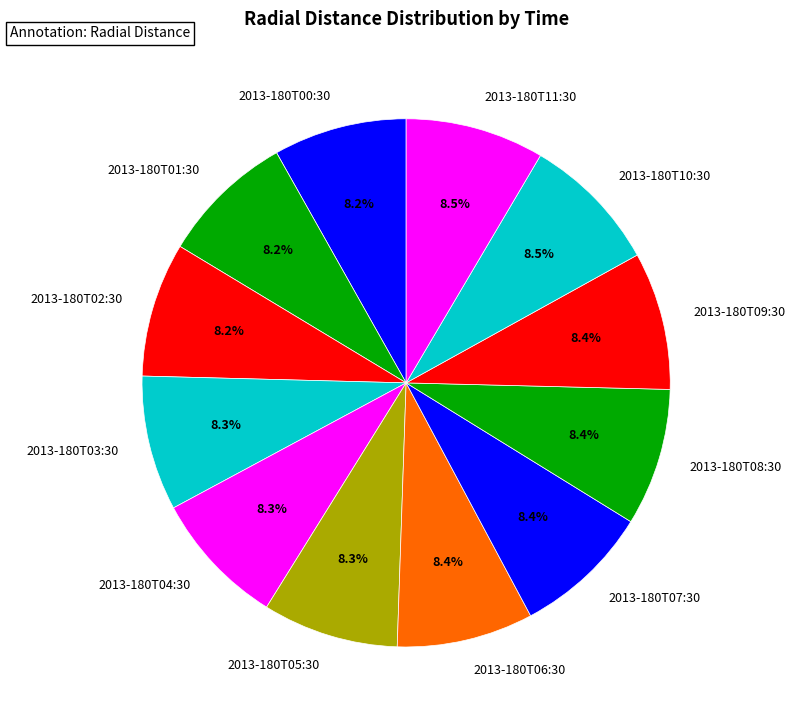

Approximately how many times larger is the value at 2013-180T10:30 compared to 2013-180T11:30?

1.0